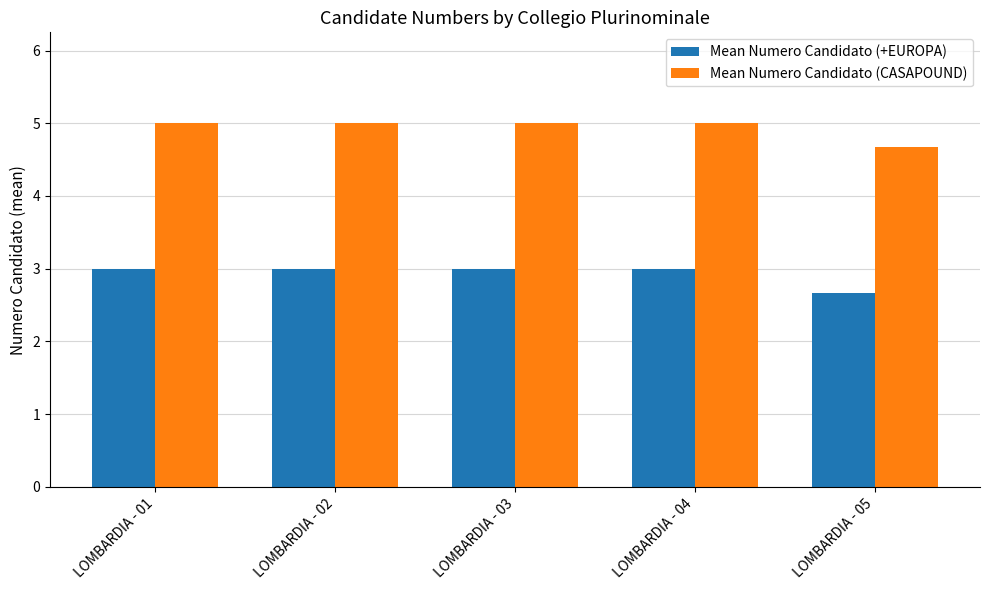

How many bars are there in each group?

2